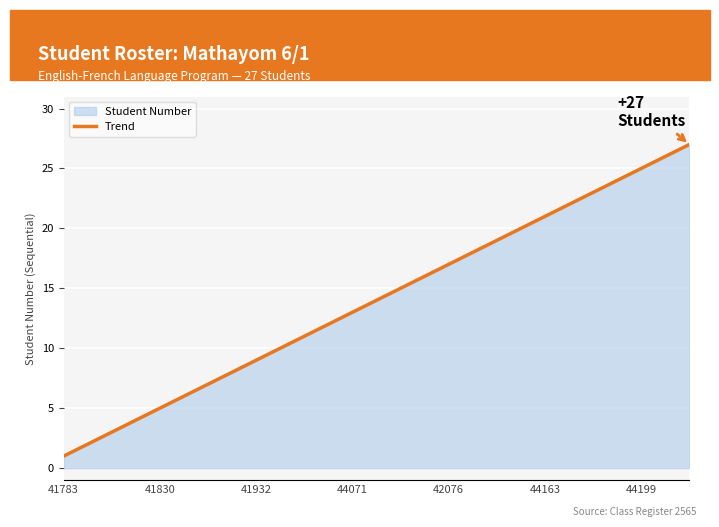

The value at 41932 is 15.6. True or false?

False